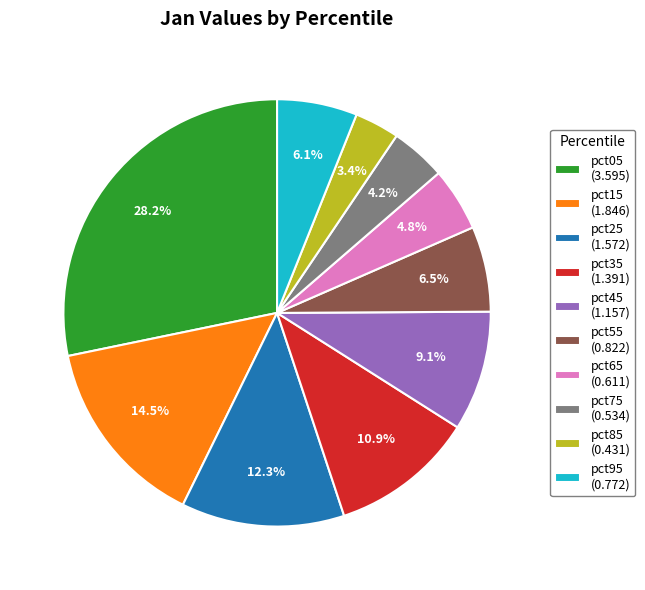

To the nearest percent, what percentage of the pie is pct35?

11%